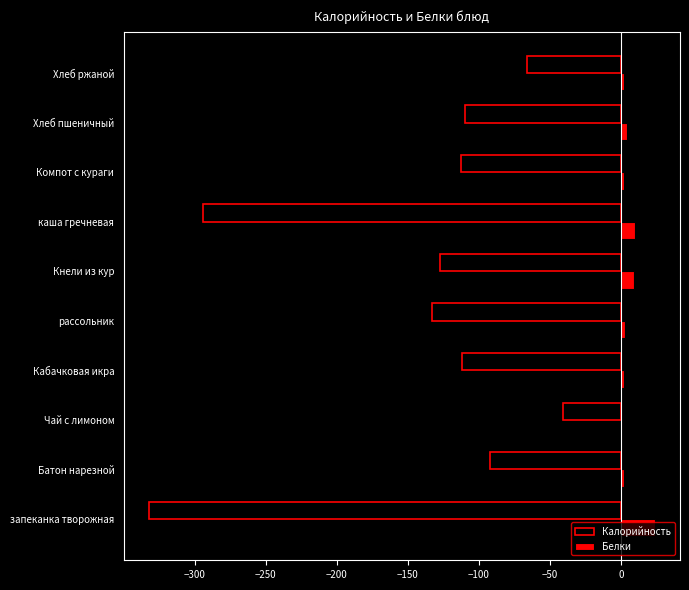

The value of Калорийность at Кнели из кур is -27.8. True or false?

False